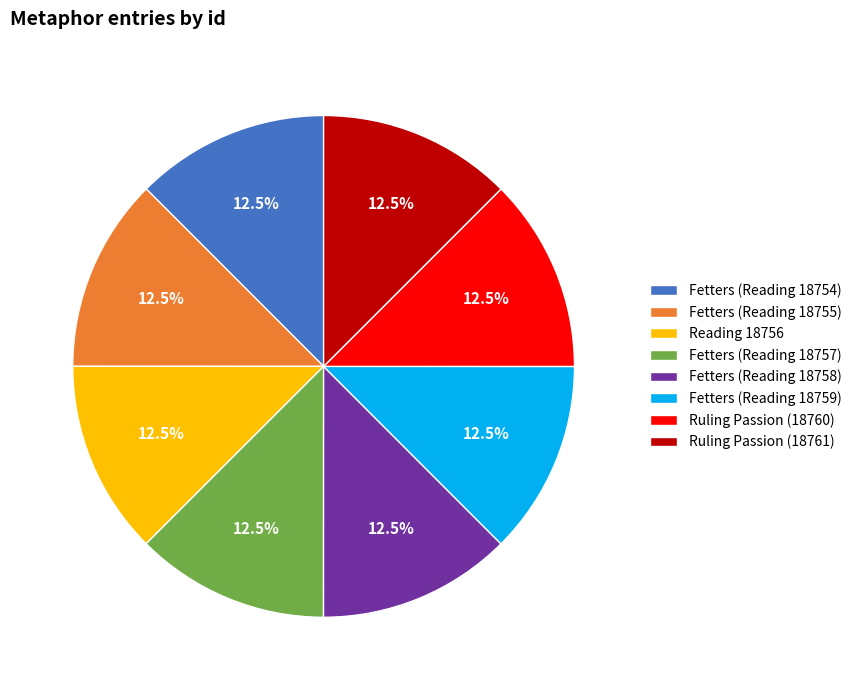

Is the sum of Reading 18756 and Fetters (Reading 18755) greater than half?

No